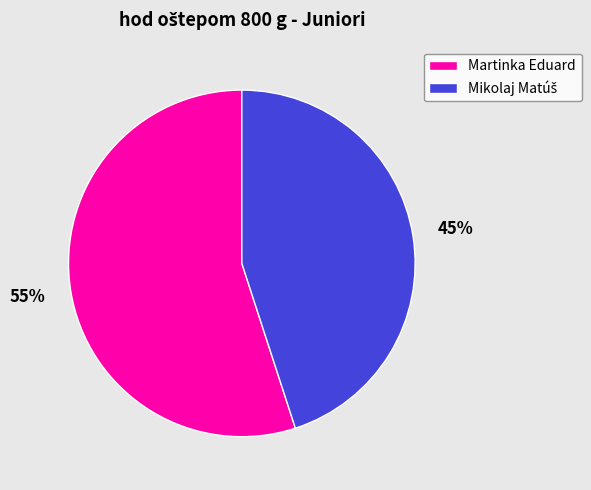

Which category accounts for the majority?

Martinka Eduard